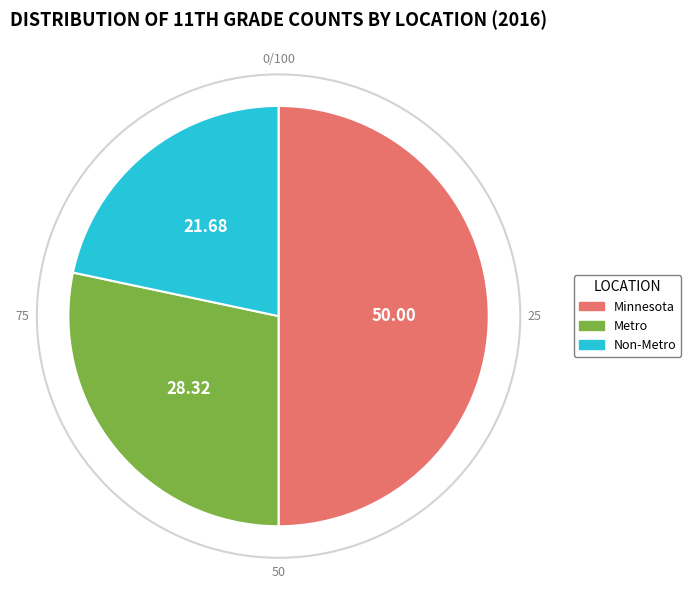

What is the smallest slice in the pie chart?

Non-Metro